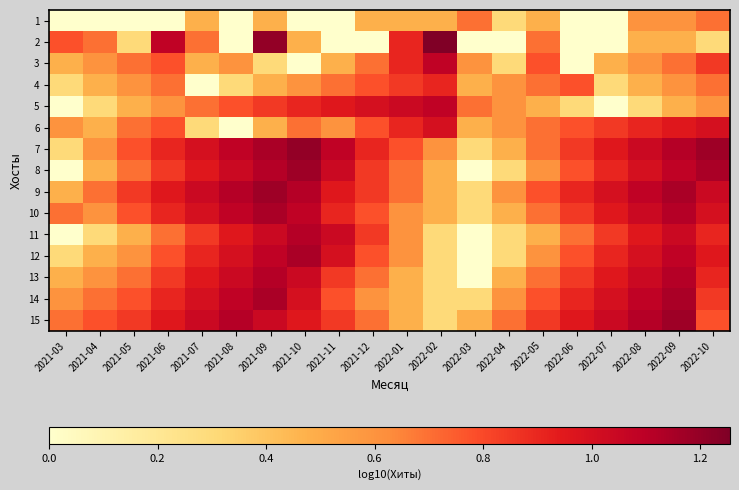

What is the total value across all series at 2022-10?

12.9